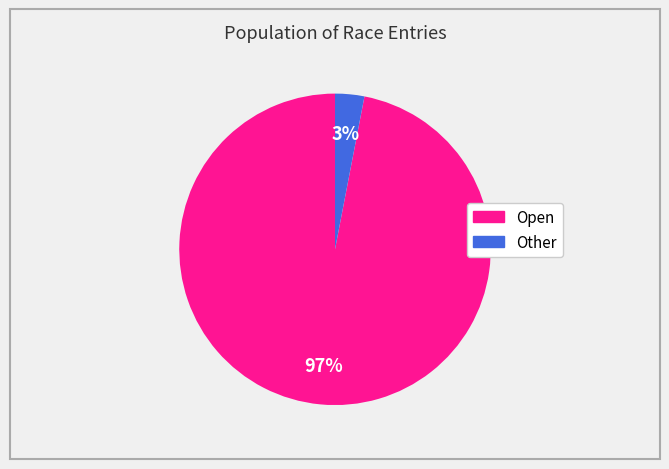

The Open slice represents 97% of the pie. True or false?

True